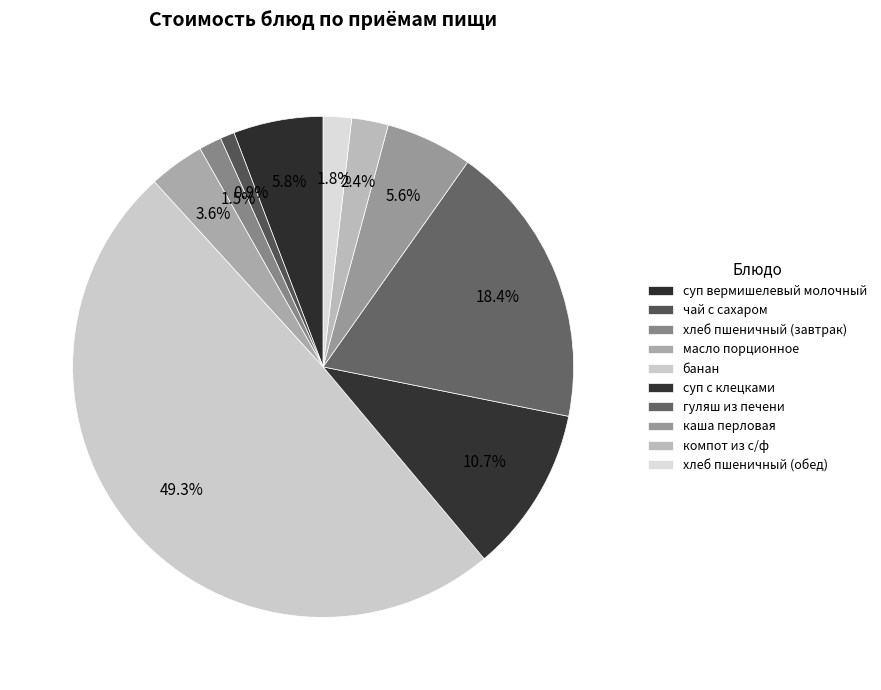

What is the change in value from масло порционное to каша перловая?

+6.7